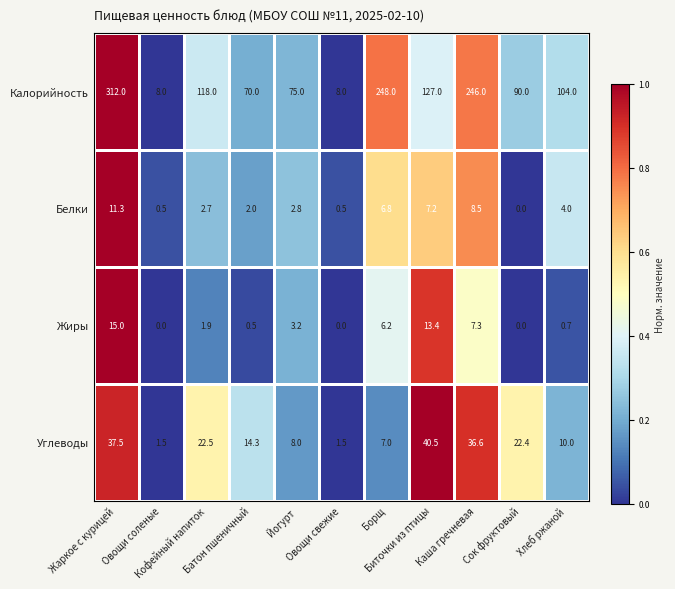

Which series has the largest total across all categories?

Калорийность